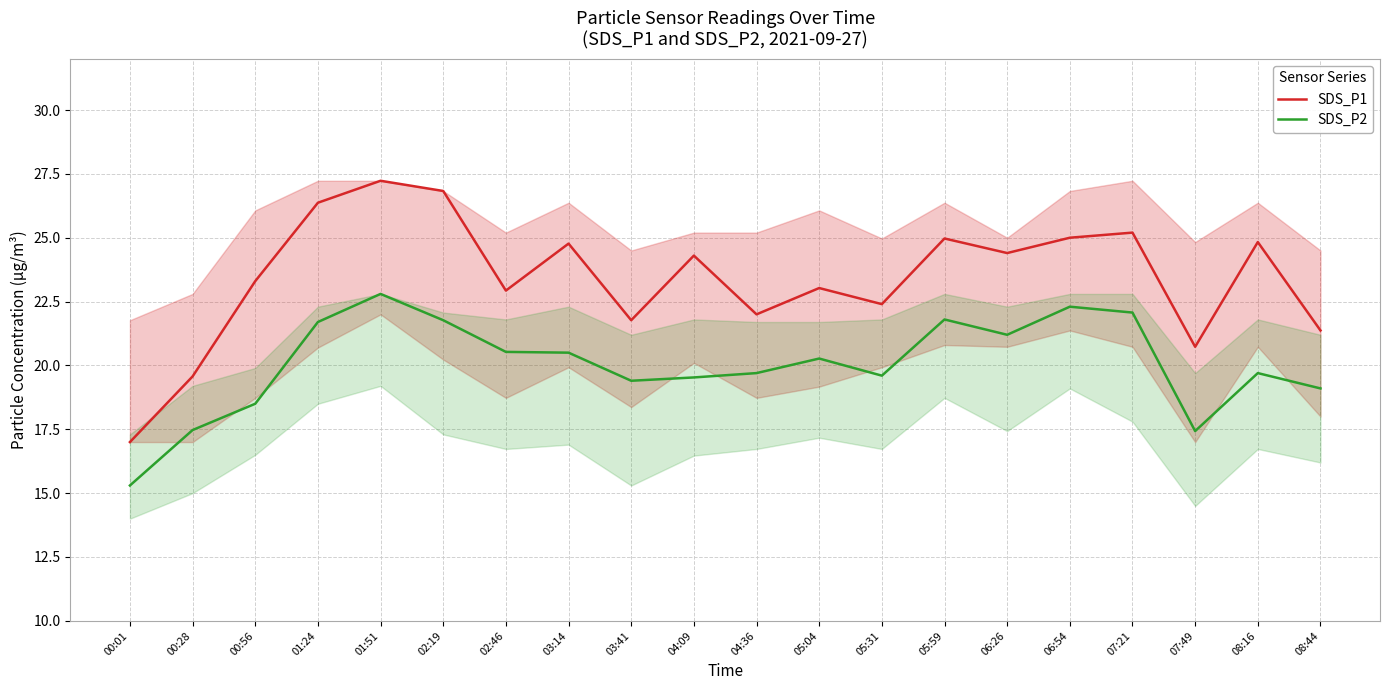

Which label corresponds to the smallest value in the chart?

00:01